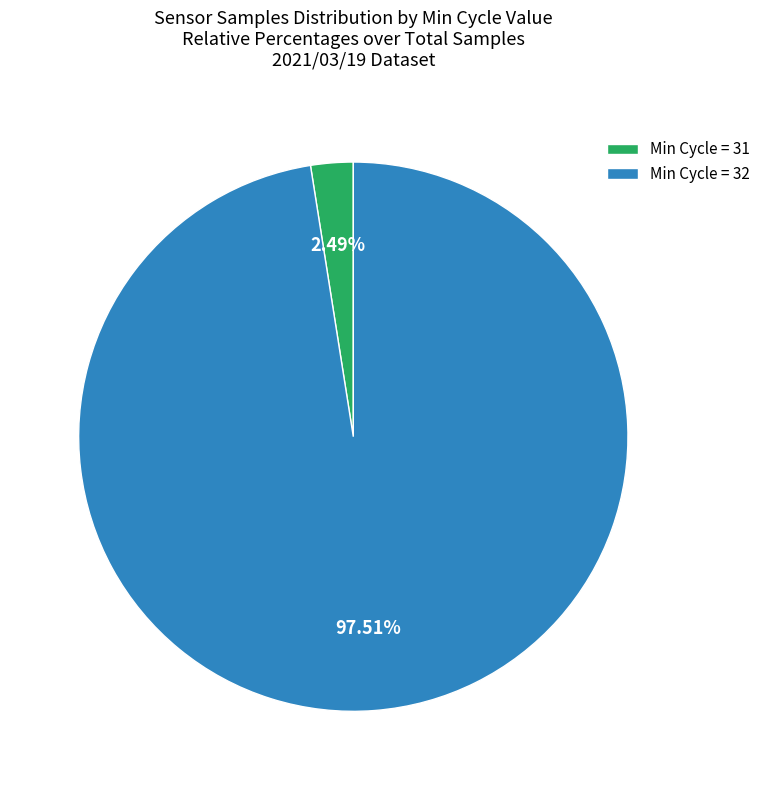

Rank the categories by value from lowest to highest.

Min Cycle = 31, Min Cycle = 32